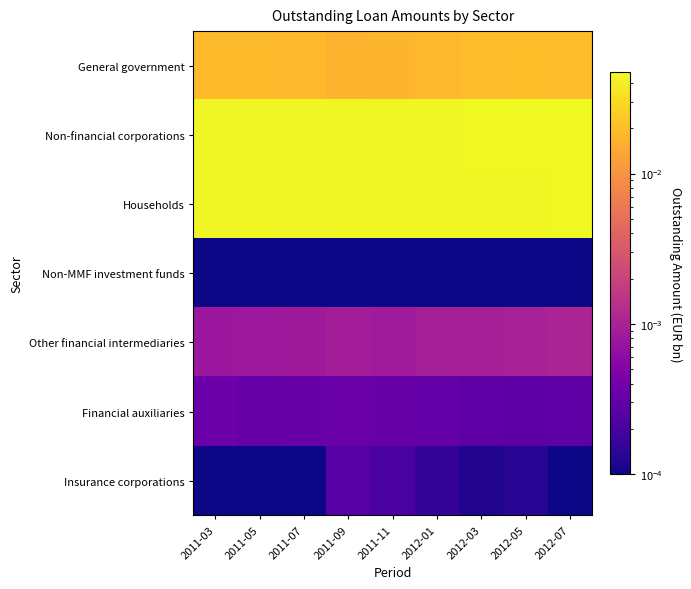

How many distinct data groups are displayed?

7